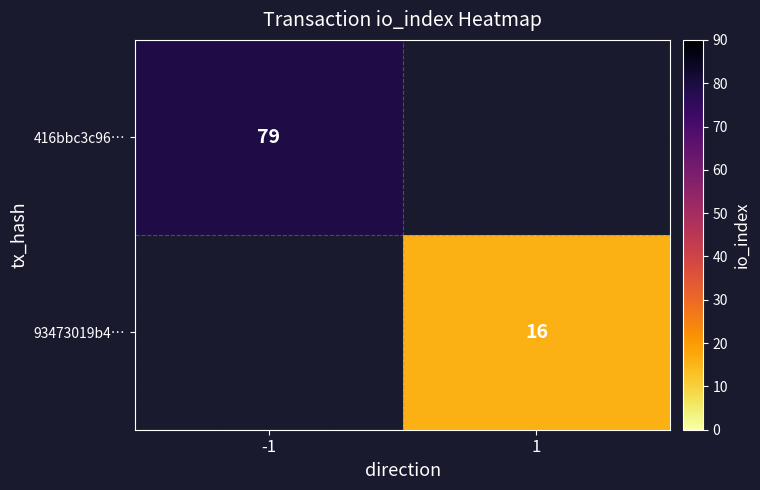

Between 1 and -1, which is larger?

-1